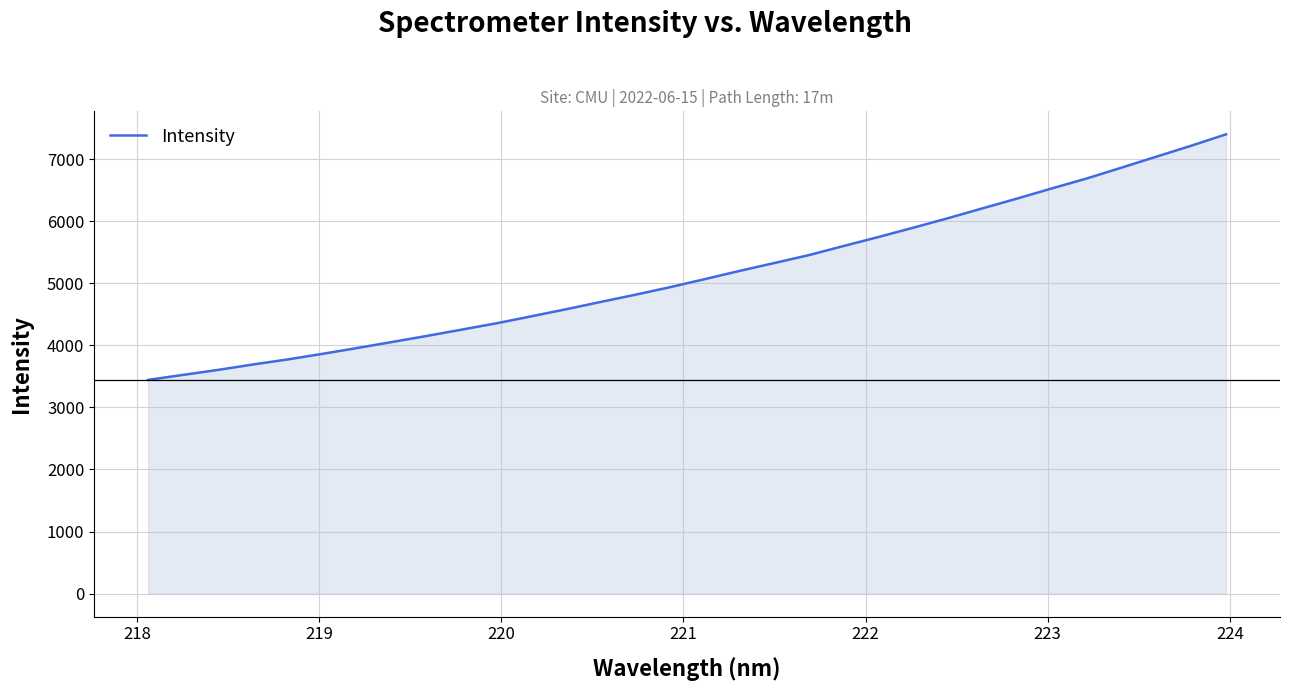

What is the greatest value displayed?

7403.8